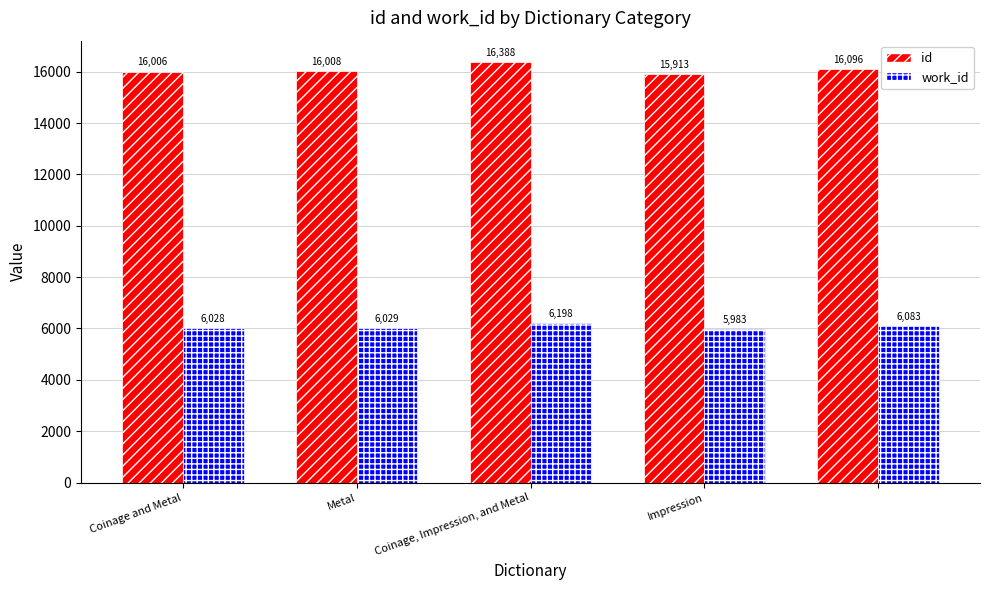

Which series has the largest total across all categories?

id